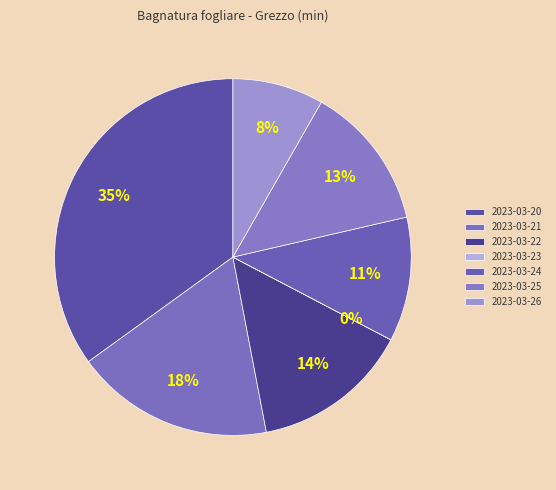

Combined, do 2023-03-24 and 2023-03-22 account for over 50%?

No